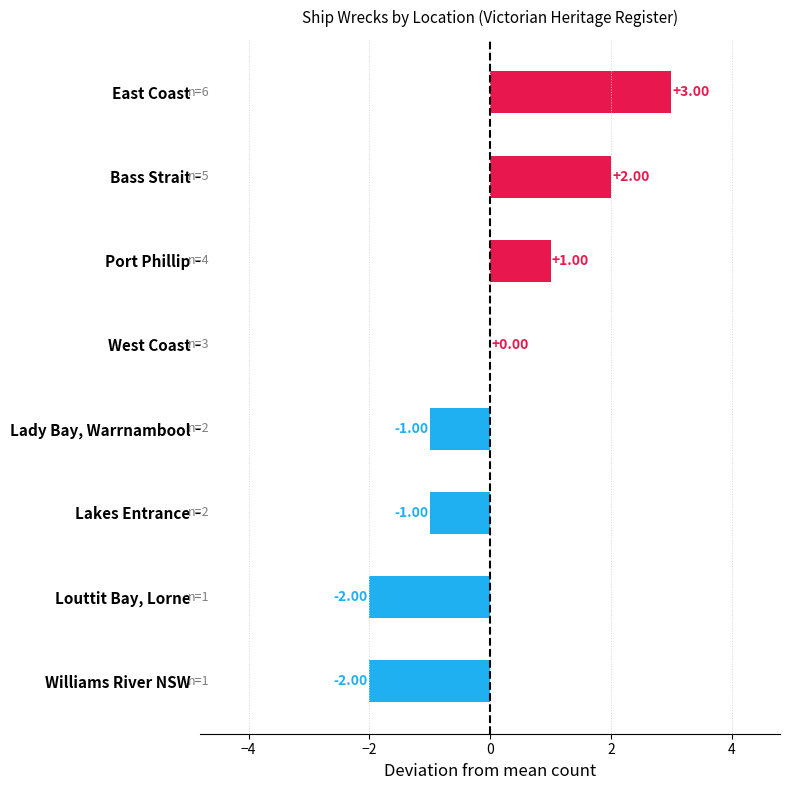

What is the change in value from Bass Strait to Lady Bay, Warrnambool?

-3